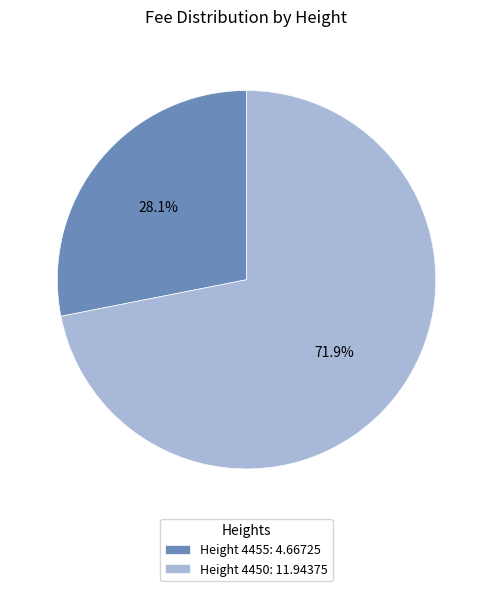

What is the ratio of the value at Height 4455: 4.66725 to the value at Height 4450: 11.94375?

0.4